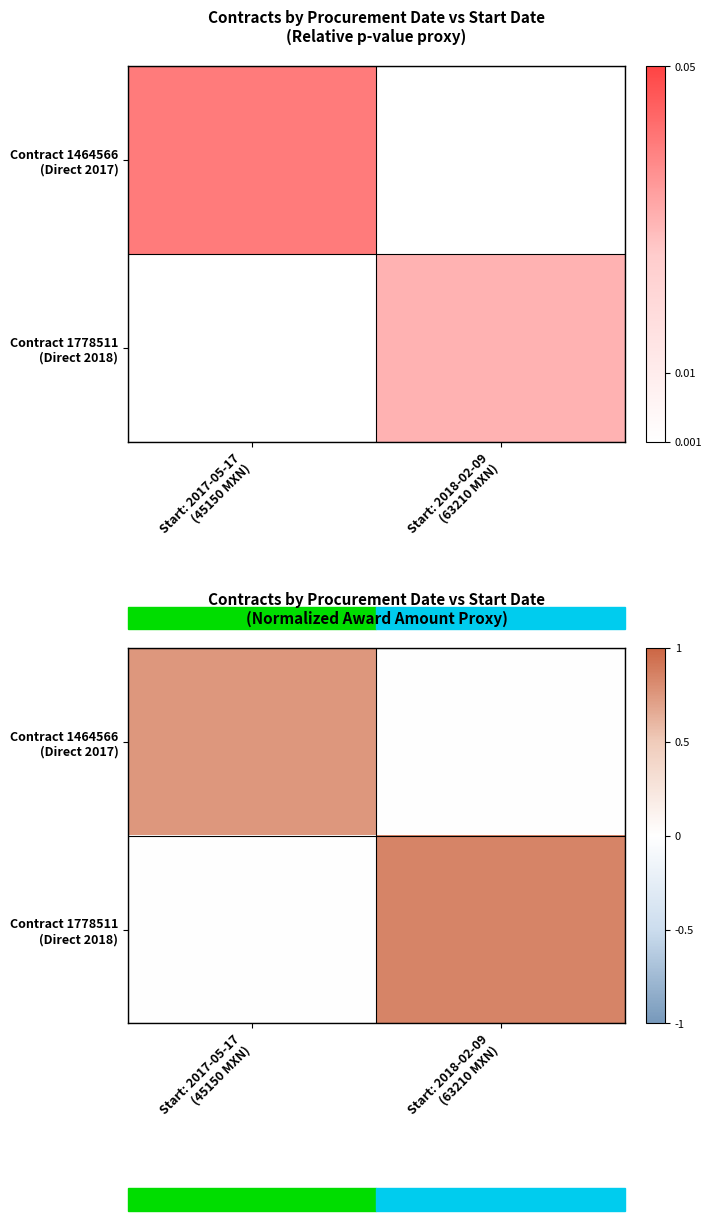

Which category has the lowest value across all series?

Start: 2018-02-09
(63210 MXN)